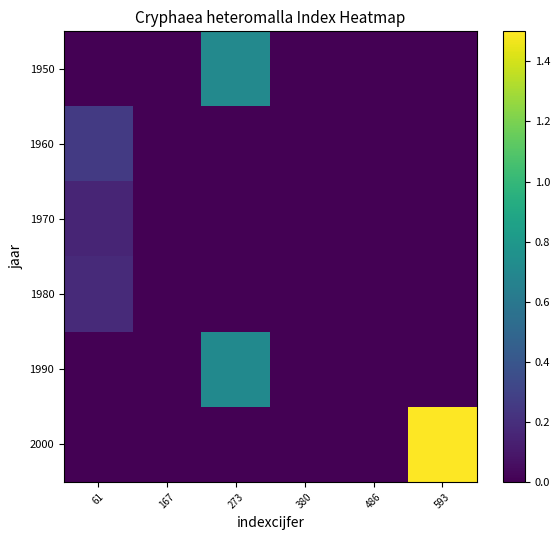

Between 61 and 593, which series saw the biggest shift?

2000